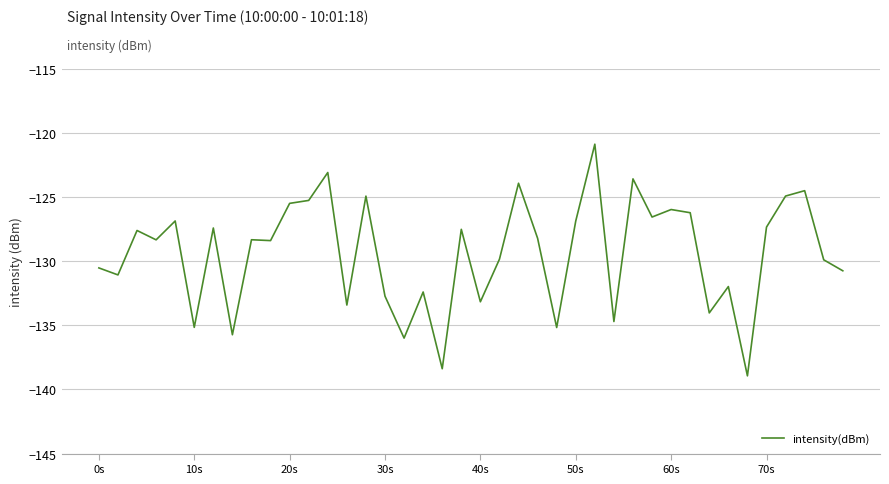

What is the difference between the maximum and minimum values?

18.1